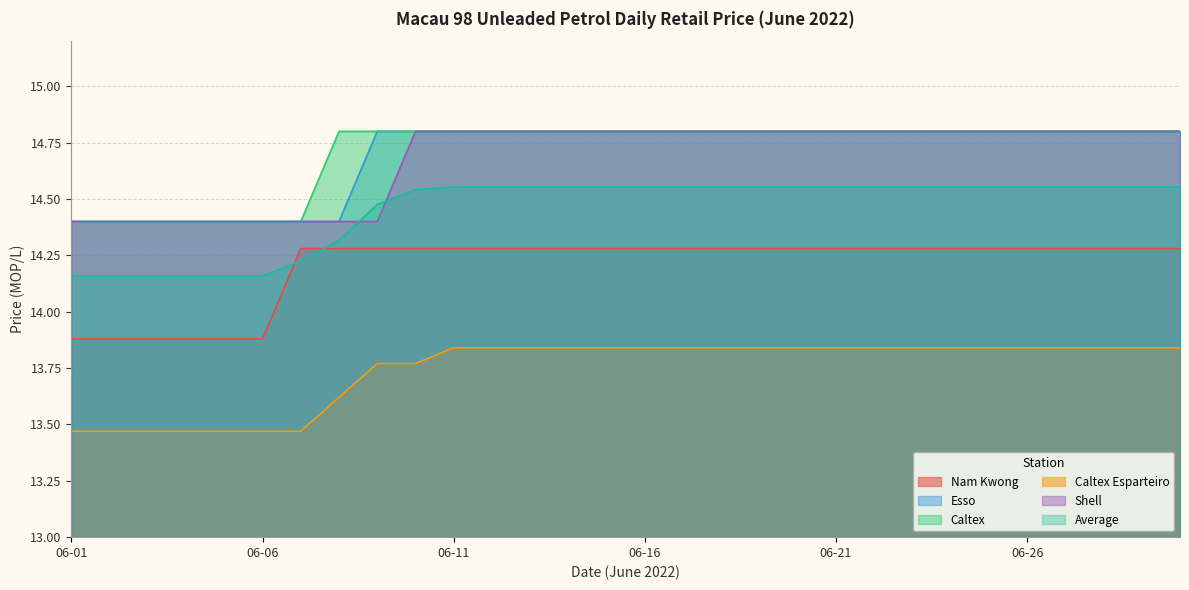

What is the maximum value shown in the chart?

14.8